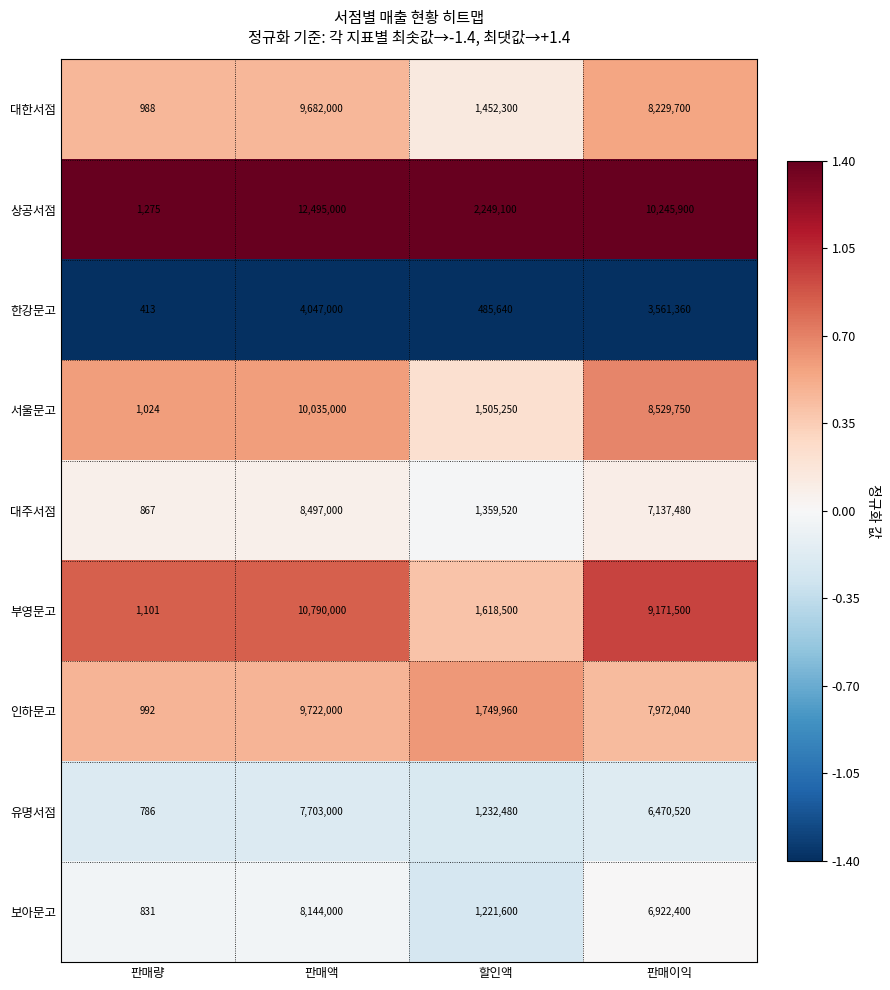

What is the average value of the 한강문고 series?

2023603